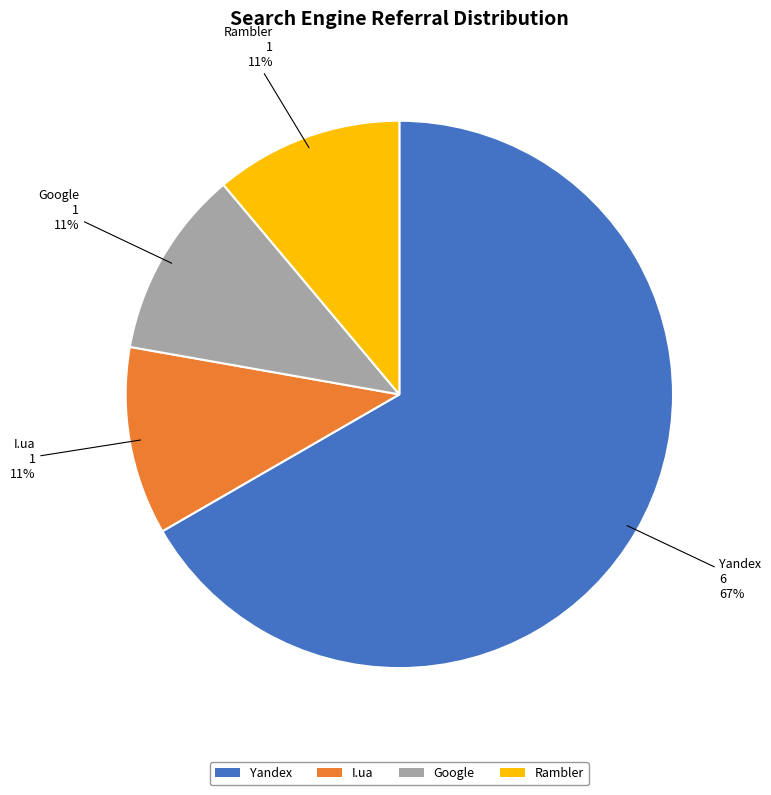

Does any single category account for the majority?

Yes